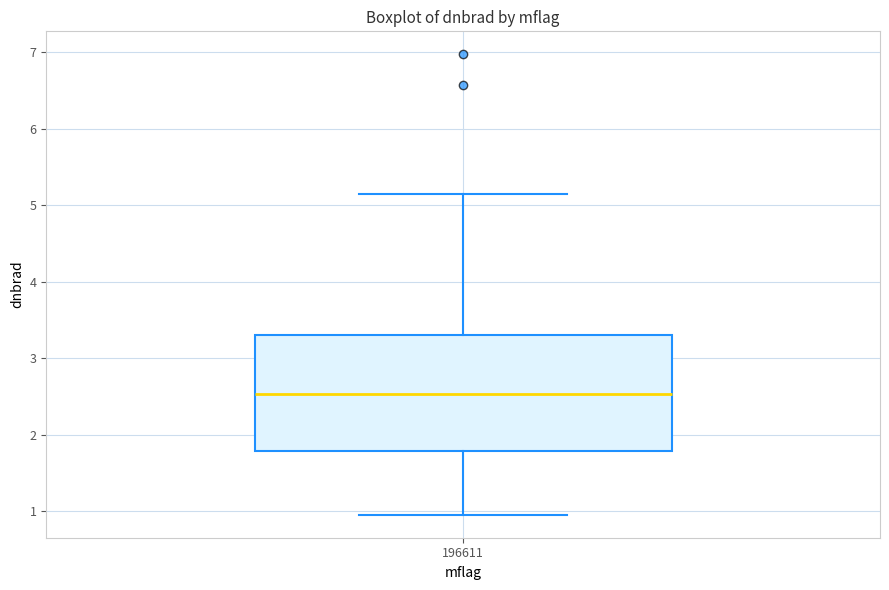

Transcribe this box plot: give where the median line is, the range the box spans, and where the two whiskers end, as read against the y-axis. The values are not printed on the chart, so give them approximately, as read against the axis.

median 2.5, box 1.8 to 3.3, whiskers 1.0 to 5.1